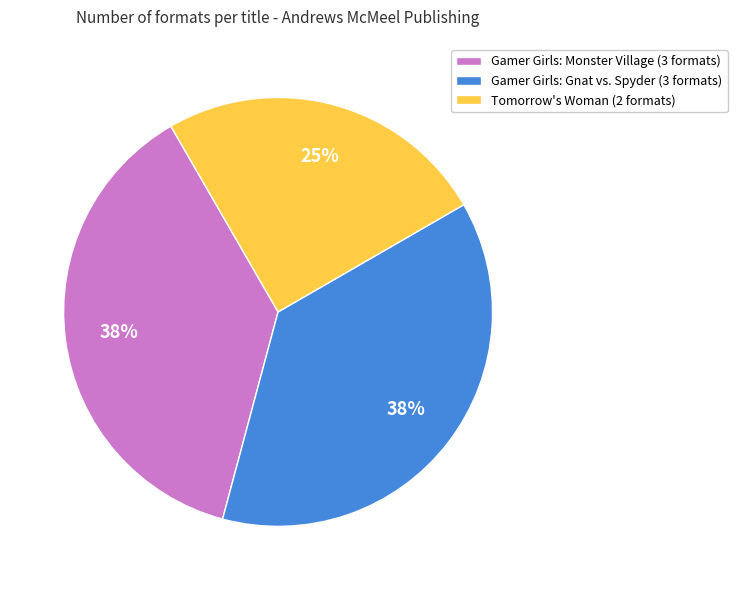

Do Tomorrow's Woman (2 formats) and Gamer Girls: Gnat vs. Spyder (3 formats) together represent more than half of the pie?

Yes